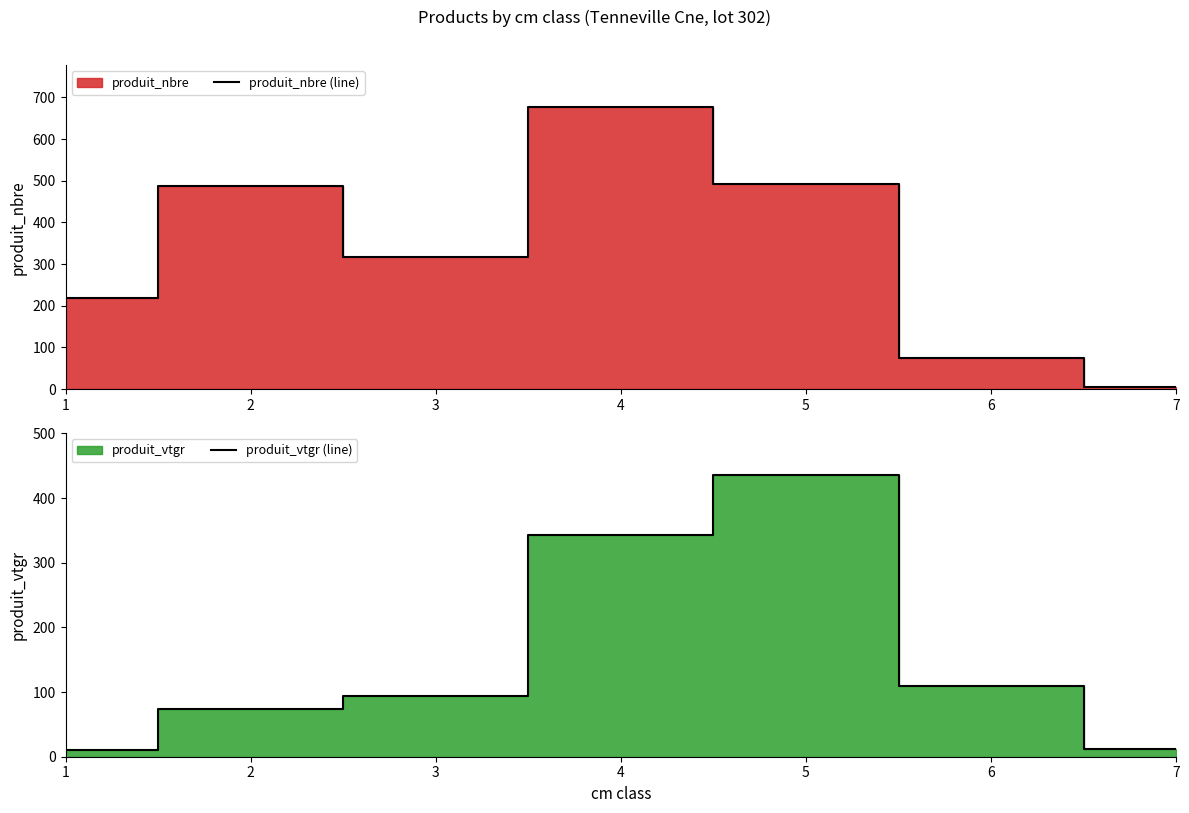

Reading left to right, list all the values displayed in this chart.

produit_nbre (line): 218.0	488.0	318.0	676.0	493.0	74.0	5.0
produit_vtgr (line): 10.2	74.4	94.1	343.3	435.7	109.2	11.9